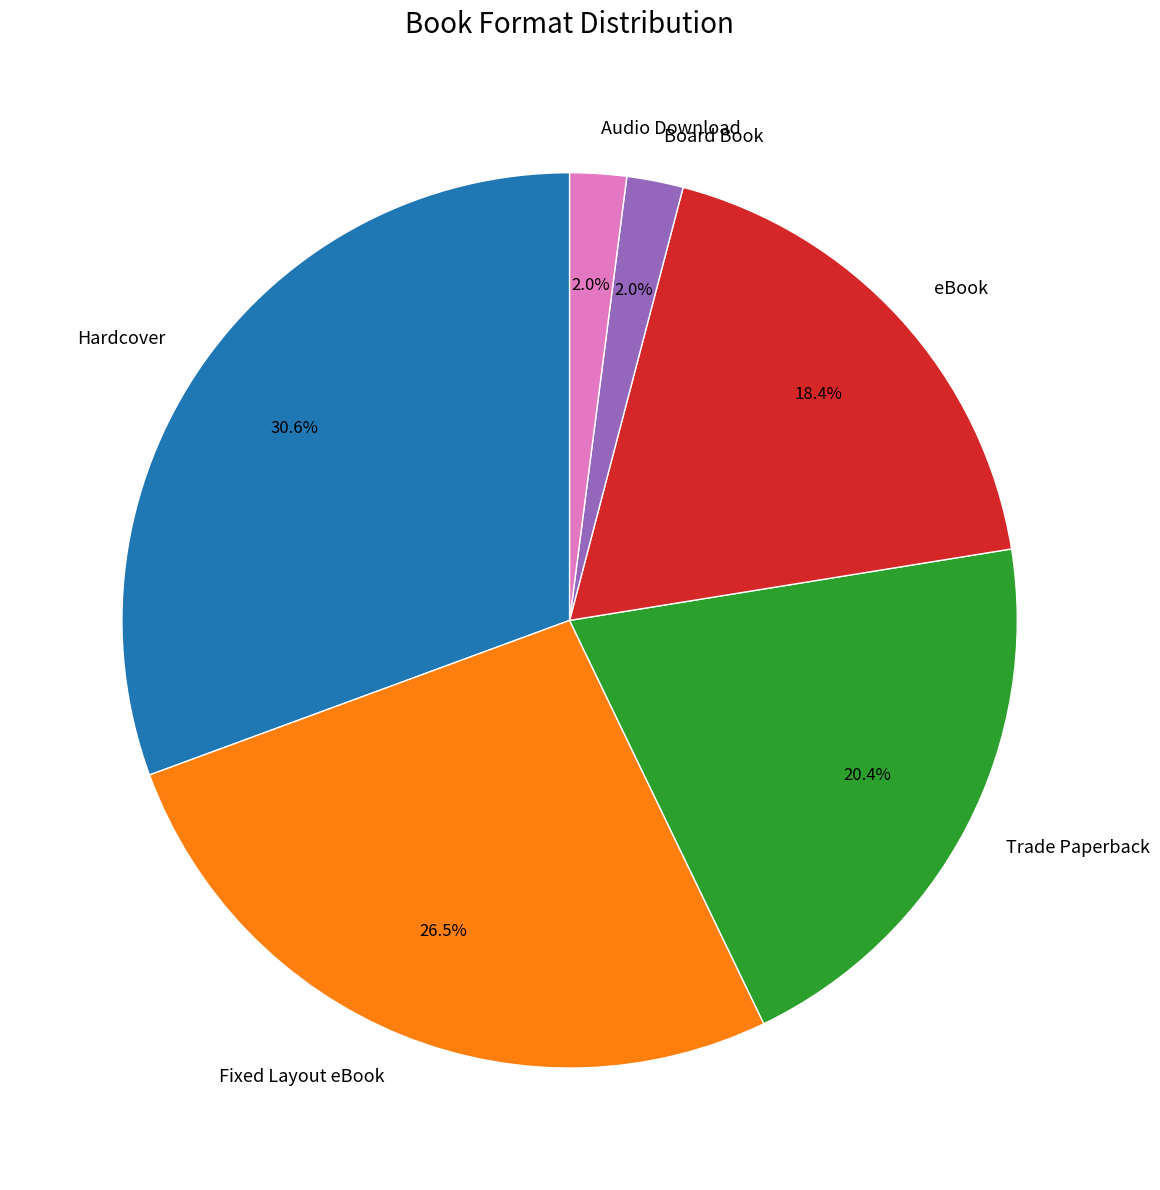

To the nearest percent, what is the combined percentage of Board Book and Trade Paperback?

22%